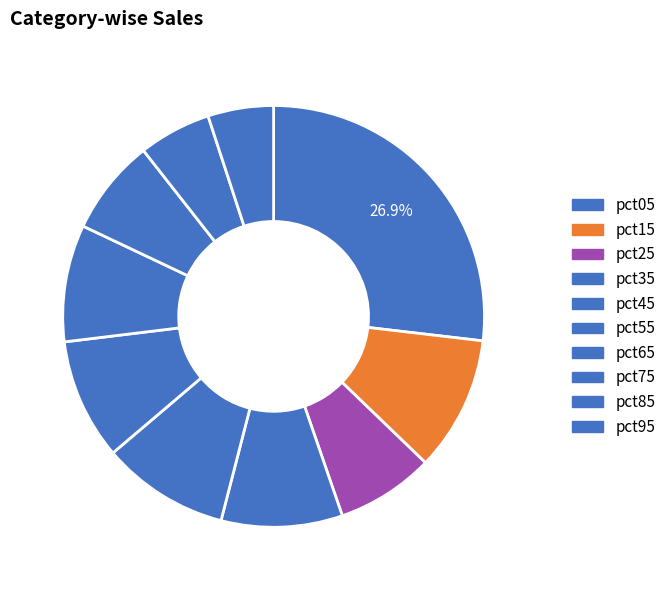

How many segments does this pie chart have?

10